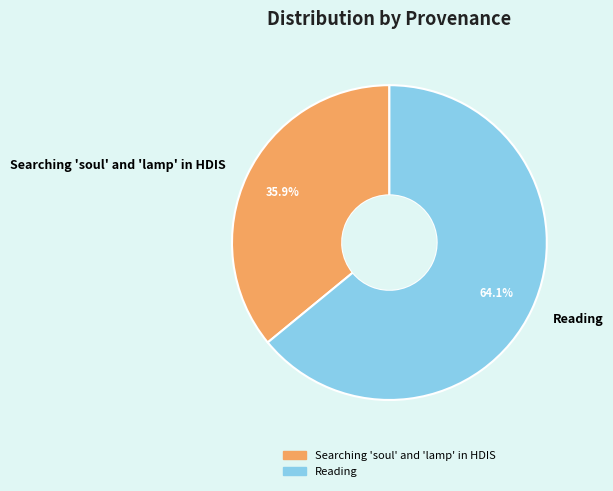

What percentage do Reading and Searching 'soul' and 'lamp' in HDIS together represent?

100.0%